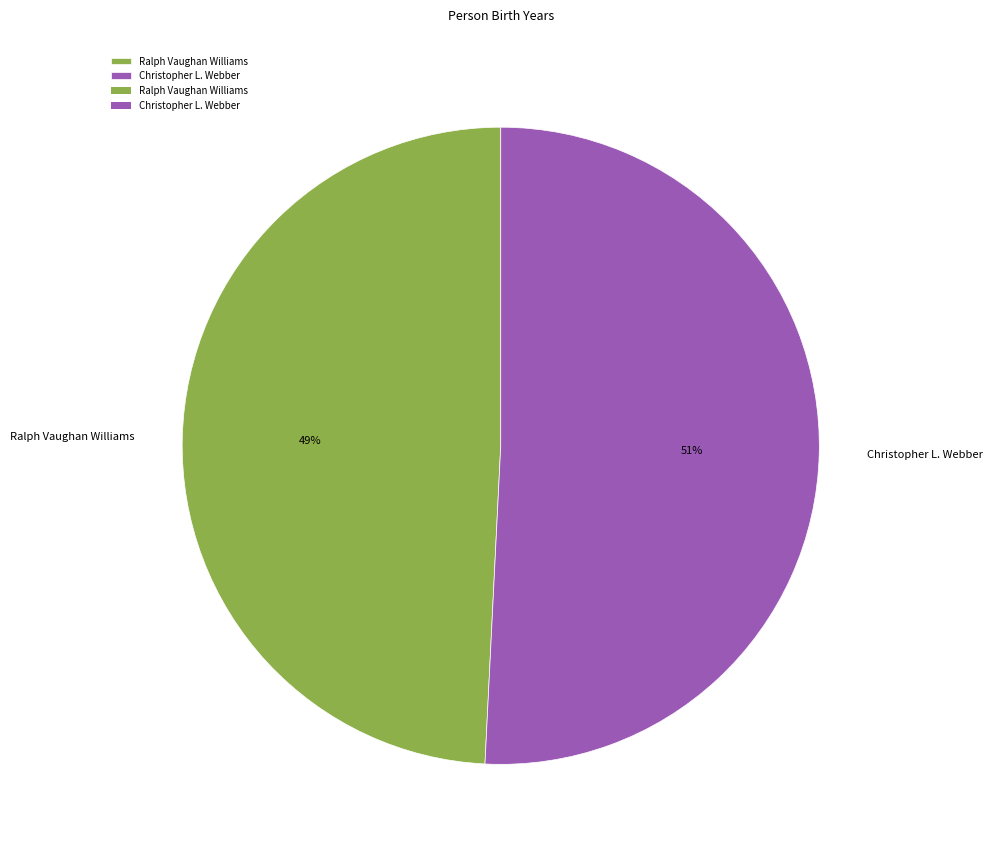

Do Christopher L. Webber and Ralph Vaughan Williams together represent more than half of the pie?

Yes